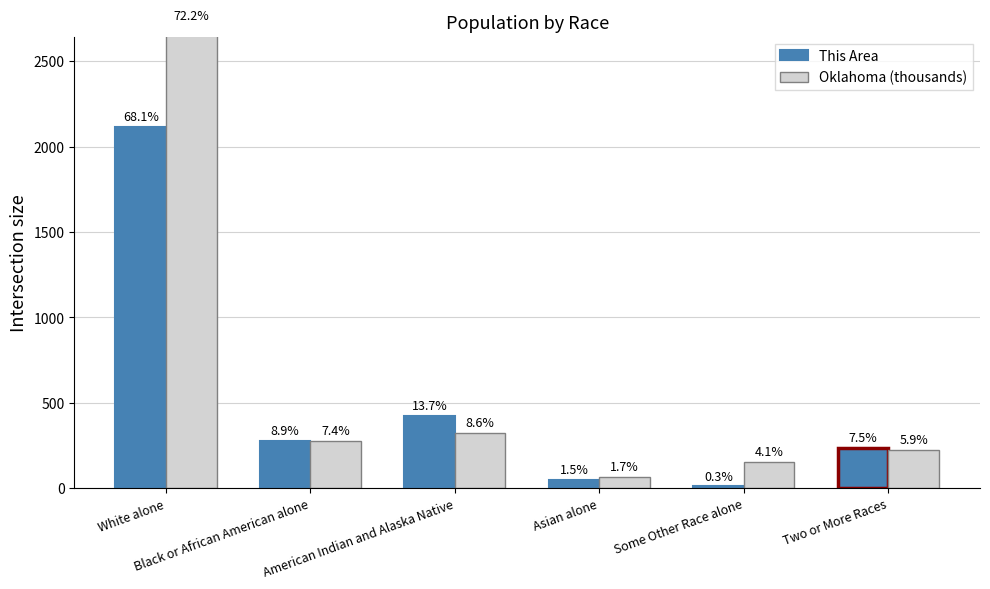

What is the sum of all This Area values?

3106.0